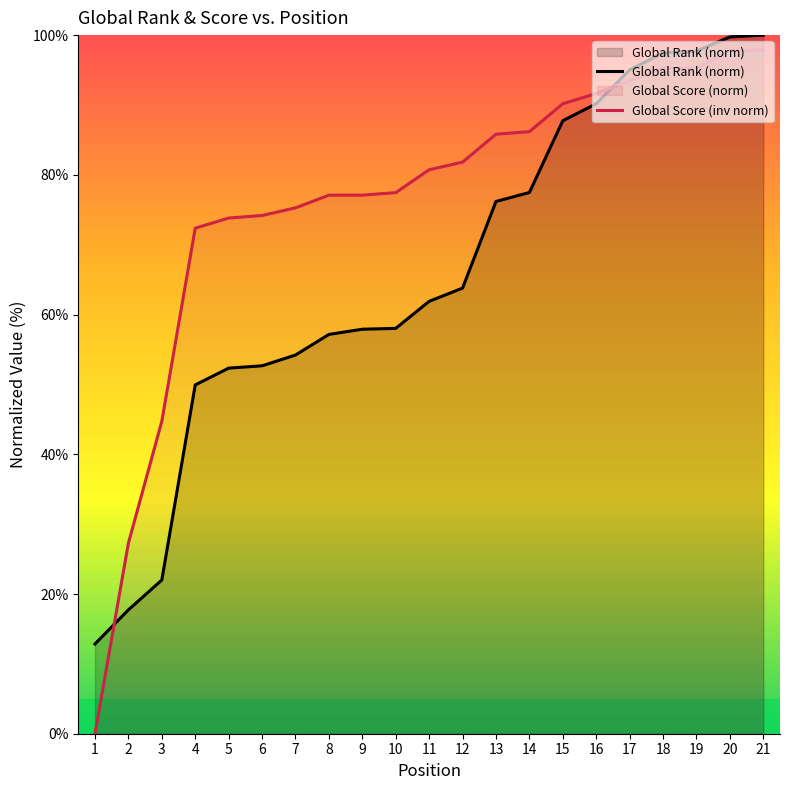

At which label does Global Score first exceed 80?

11